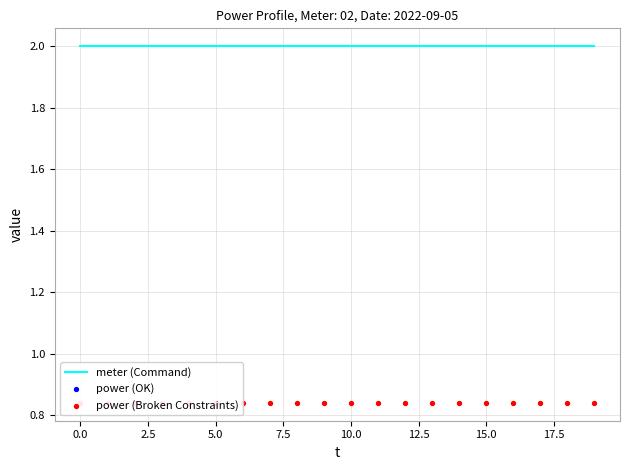

What are all the series names shown in the legend?

meter (Command), power (Broken Constraints)